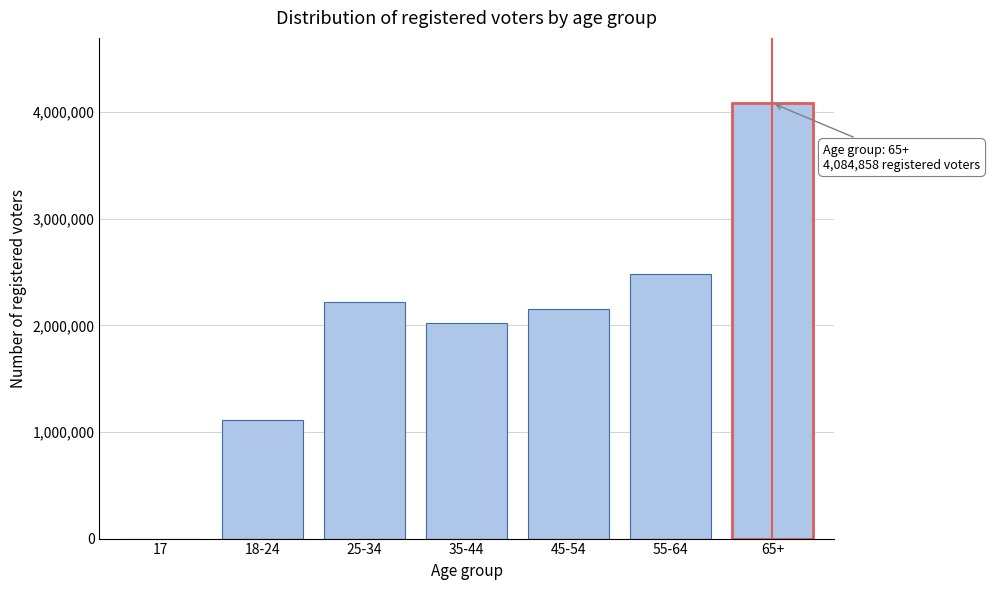

Reading left to right, what are all the values shown in this chart?

17=12	18-24=1115291	25-34=2221996	35-44=2018527	45-54=2153703	55-64=2482258	65+=4084858